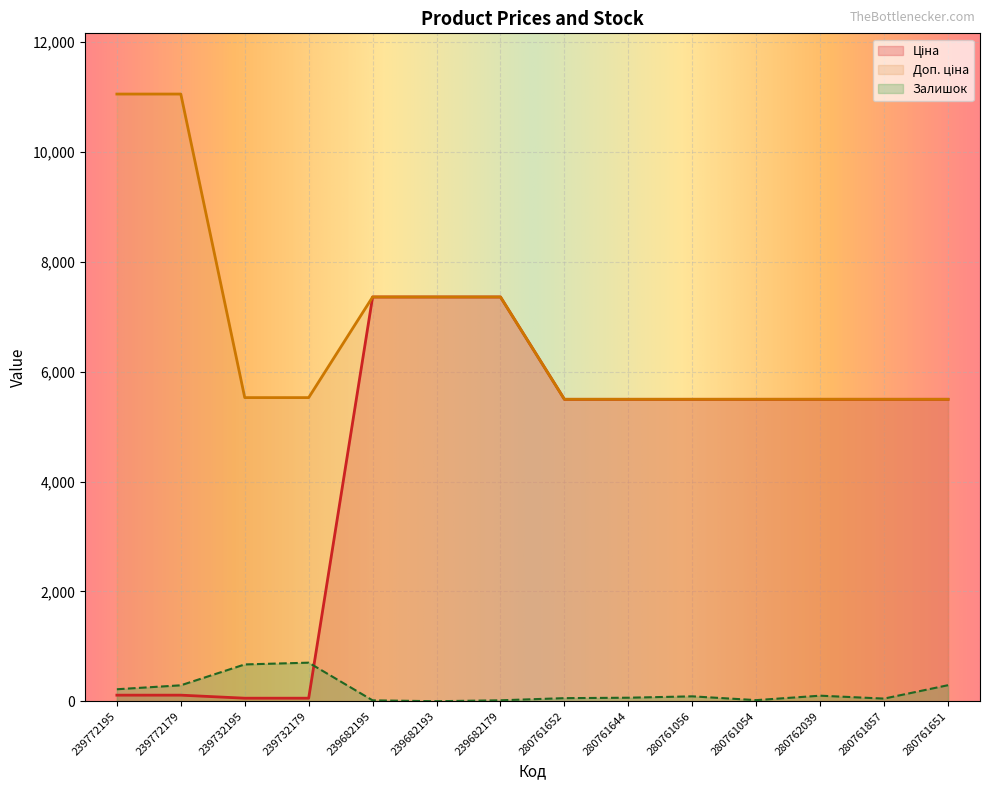

The value of Ціна at 239732195 is 55.3. True or false?

True